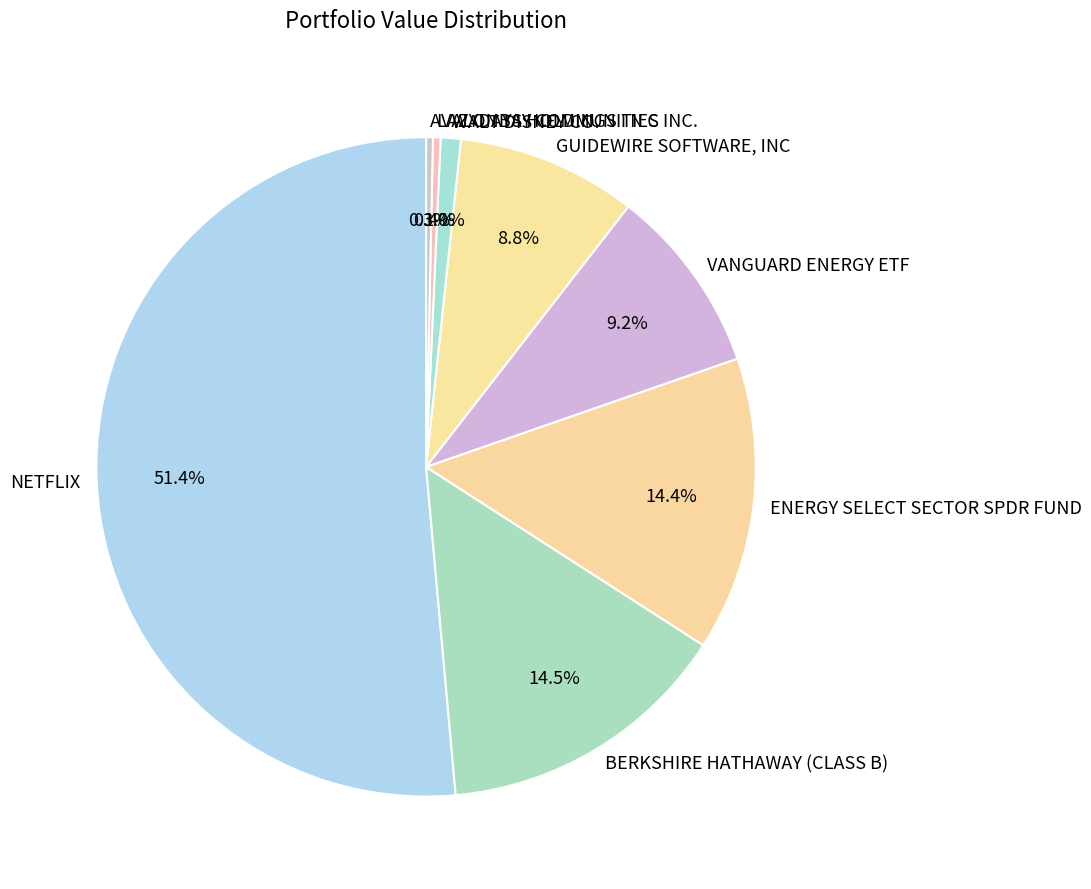

Combined, what portion of the pie is LAZYDAYS HOLDINGS I N C and NETFLIX?

51.8%